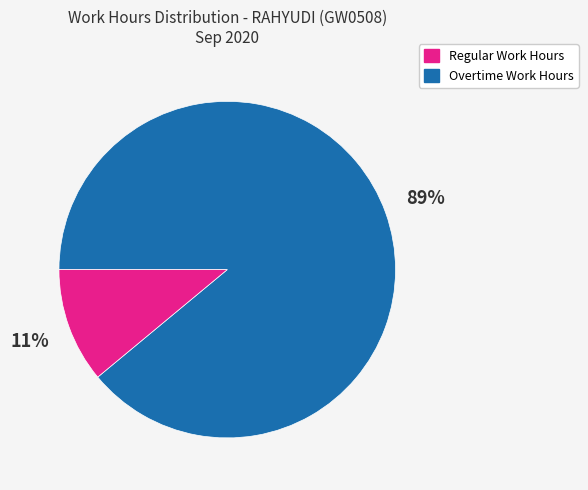

How many segments does this pie chart have?

2